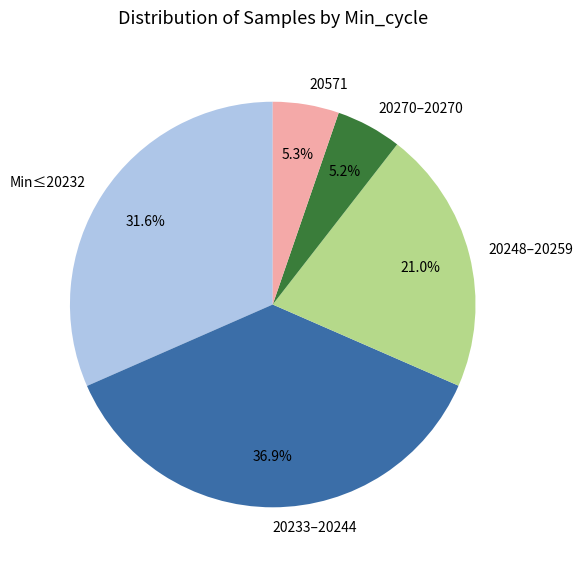

Does 20233–20244 represent more than half of the total?

No